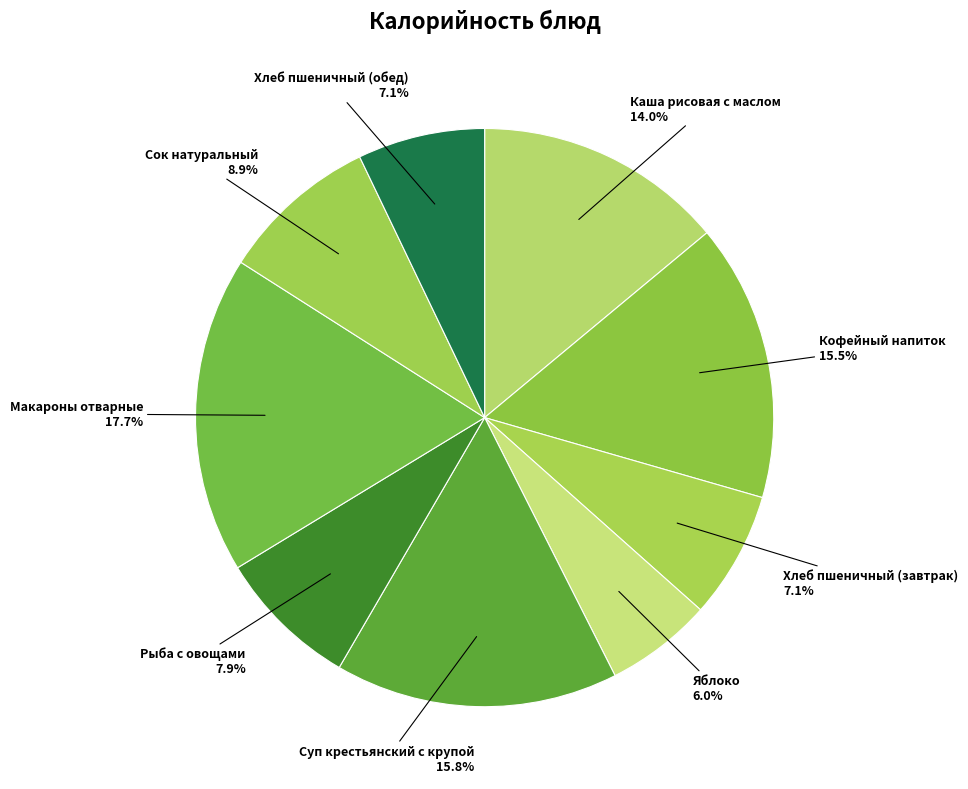

What is the largest slice in the pie chart?

Макароны отварные